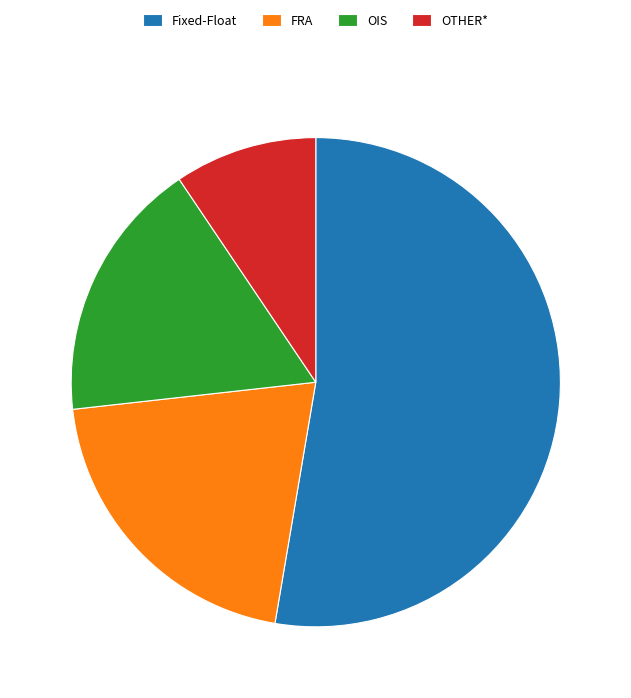

Rank the categories by value from highest to lowest.

Fixed-Float, FRA, OIS, OTHER*